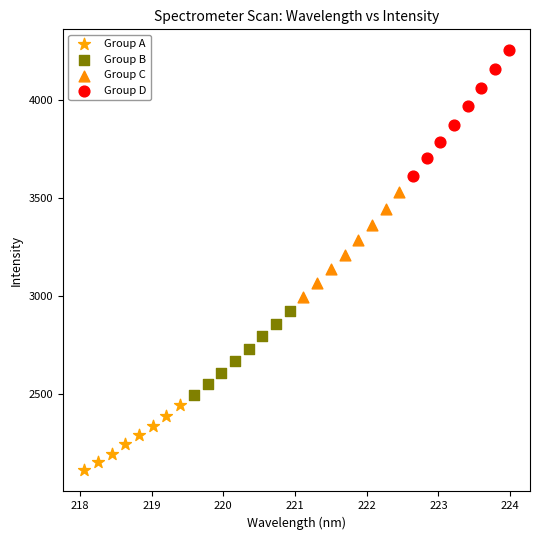

Which series reaches the maximum Y coordinate?

Group D